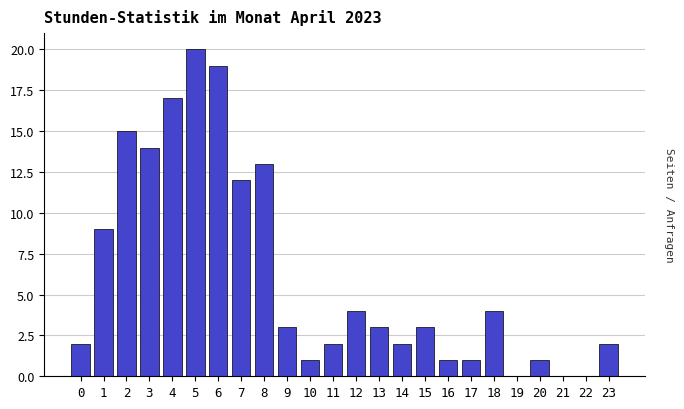

Reading right to left, list all the values displayed in this chart.

23=2	22=0	21=0	20=1	19=0	18=4	17=1	16=1	15=3	14=2	13=3	12=4	11=2	10=1	9=3	8=13	7=12	6=19	5=20	4=17	3=14	2=15	1=9	0=2